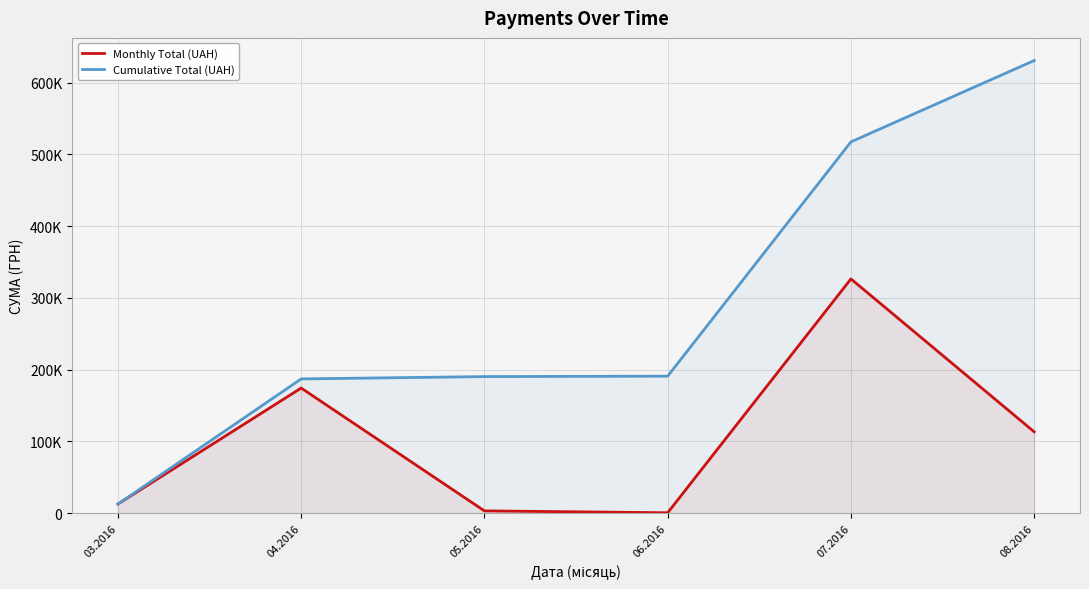

Where is Monthly Total (UAH) nearest to the value 163586?

04.2016